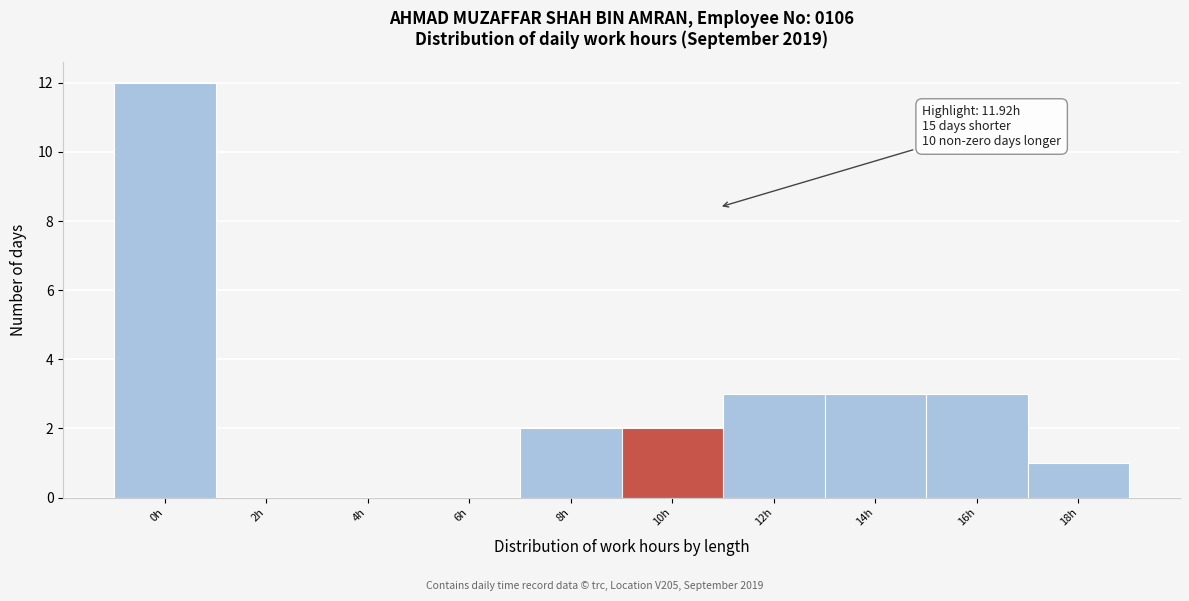

Reading left to right, list all the values displayed in this chart.

0h=12	2h=0	4h=0	6h=0	8h=2	10h=2	12h=3	14h=3	16h=3	18h=1